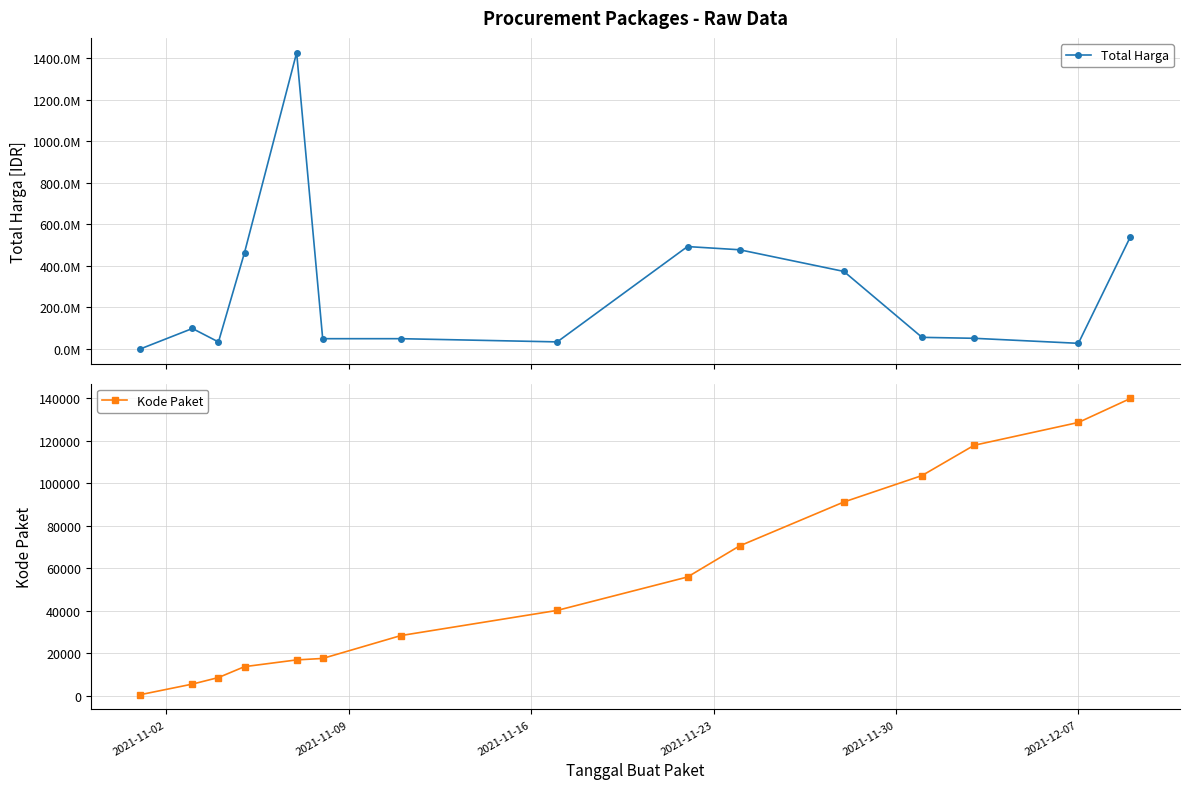

What is the maximum value for Total Harga?

1425867900